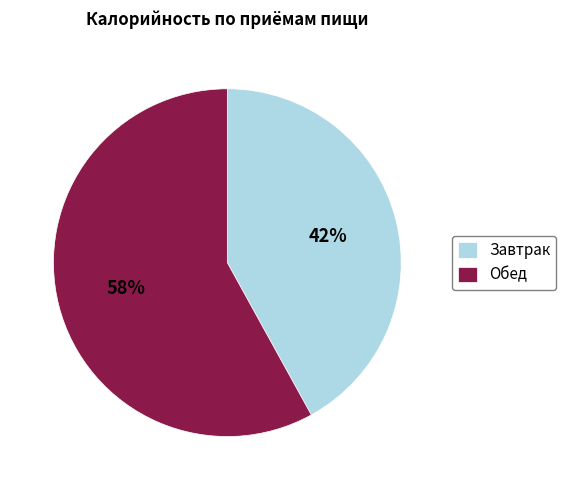

True or false: Обед accounts for 48% of the total.

False